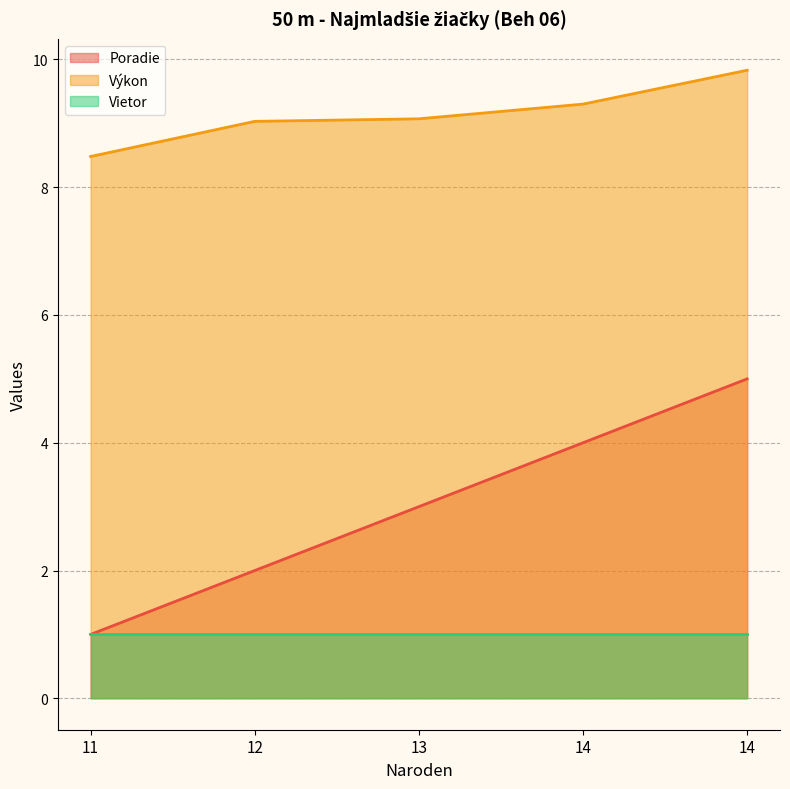

List the labels in order of Výkon value, smallest first.

11, 12, 13, 14, 14